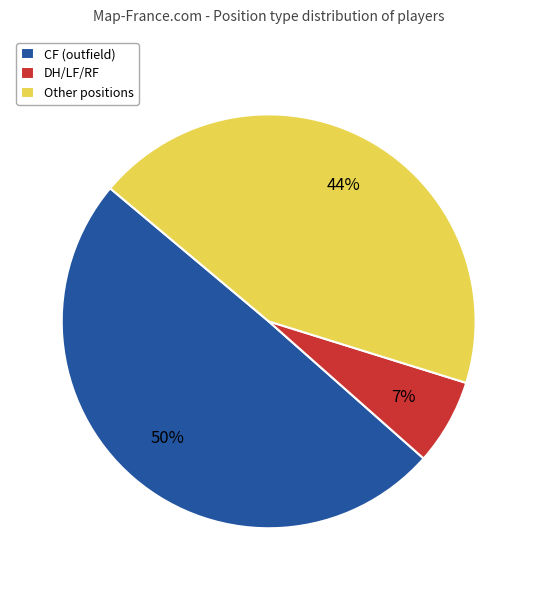

Approximately how many times larger is the value at Other positions compared to CF (outfield)?

0.9